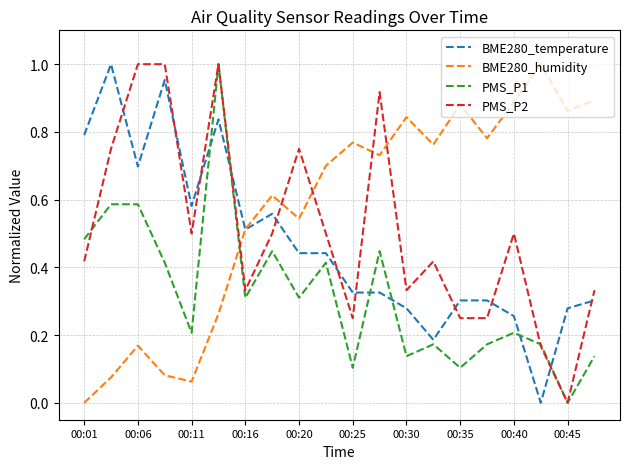

How many values in BME280_humidity are above zero?

19